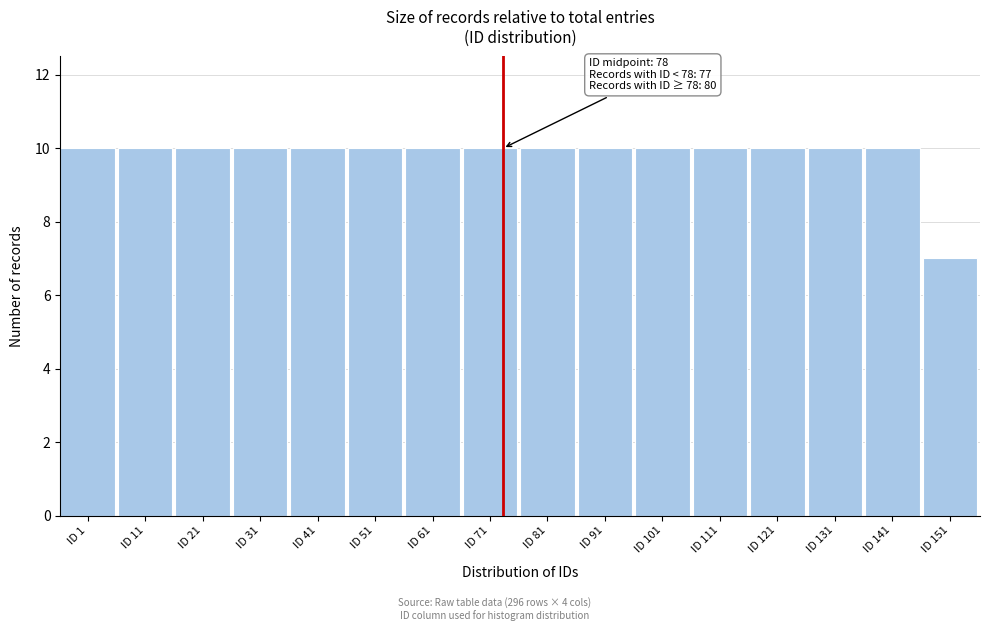

Reading right to left, extract all data points from this chart.

ID 151=7	ID 141=10	ID 131=10	ID 121=10	ID 111=10	ID 101=10	ID 91=10	ID 81=10	ID 71=10	ID 61=10	ID 51=10	ID 41=10	ID 31=10	ID 21=10	ID 11=10	ID 1=10